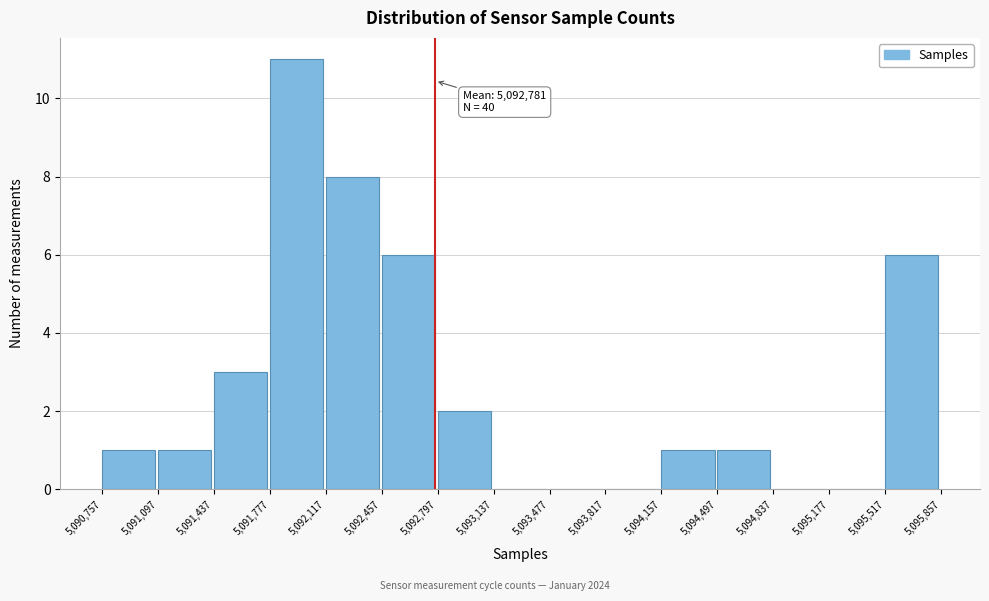

Which range on the x-axis has the tallest bar?

5,091,777 to 5,092,117